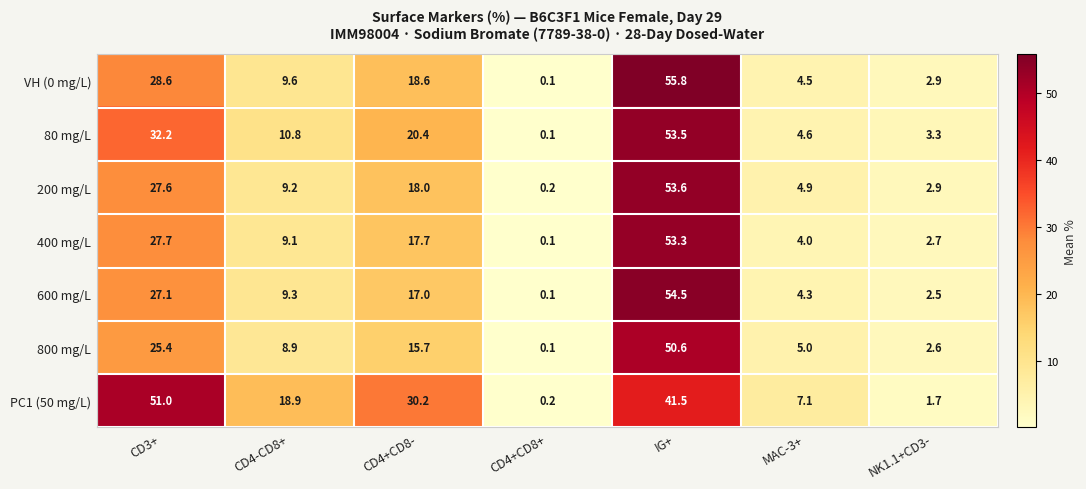

Which series has the largest range (max minus min)?

VH (0 mg/L)